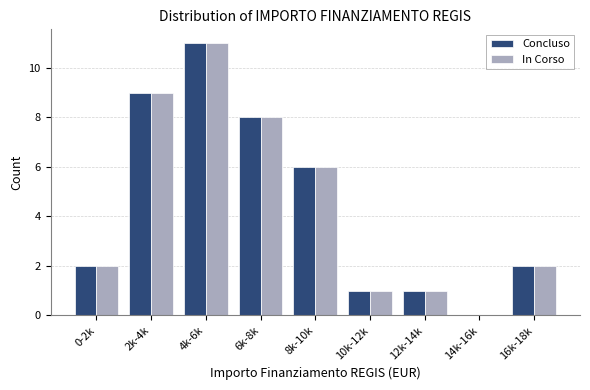

Reading left to right, extract all data points from this chart.

Concluso: 0-2k=2	2k-4k=9	4k-6k=11	6k-8k=8	8k-10k=6	10k-12k=1	12k-14k=1	14k-16k=0	16k-18k=2
In Corso: 0-2k=2	2k-4k=9	4k-6k=11	6k-8k=8	8k-10k=6	10k-12k=1	12k-14k=1	14k-16k=0	16k-18k=2